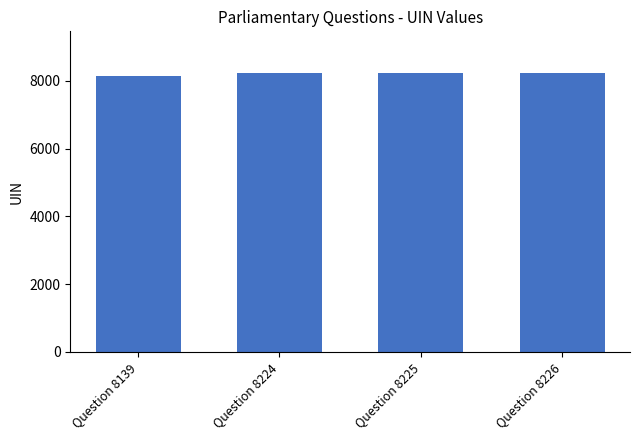

What is the value of the 2nd bar from the left?

8224